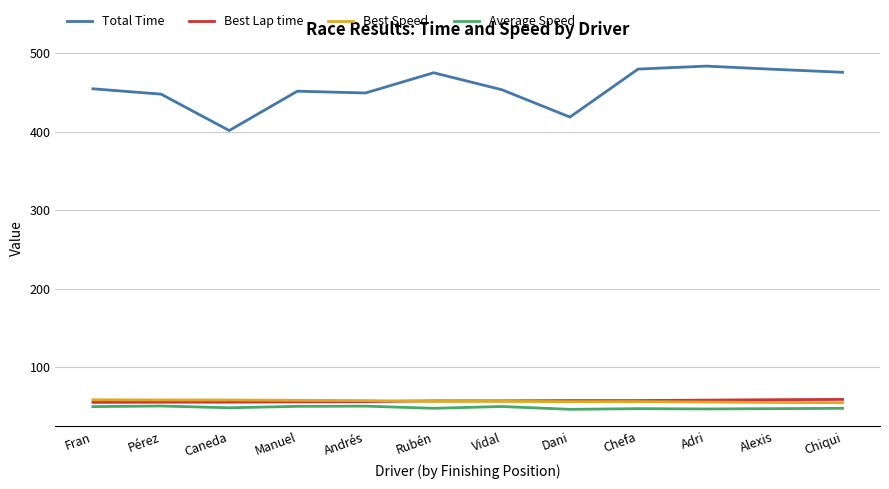

Is it true that Total Time equals 200.9 at Caneda?

False